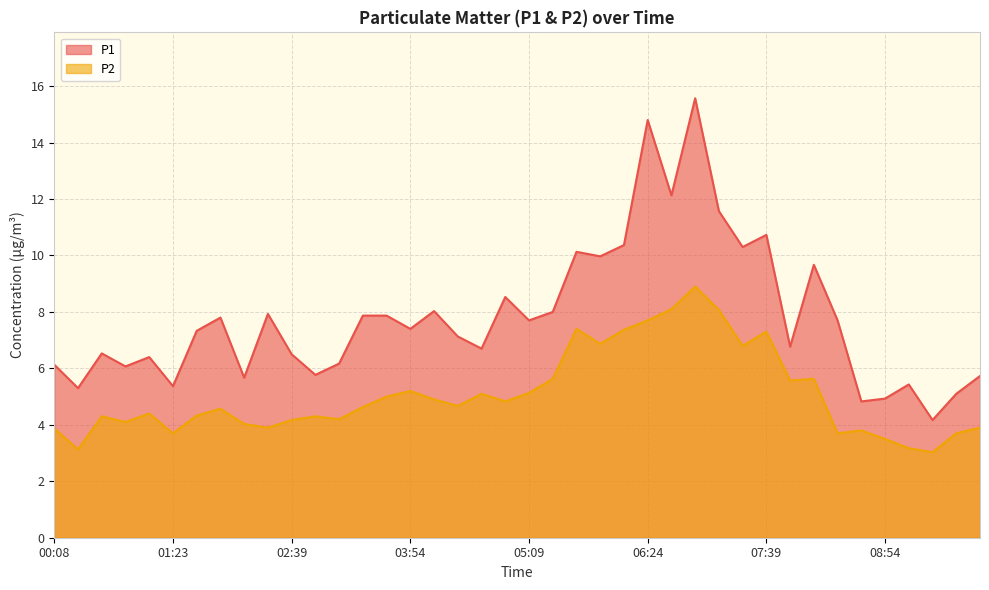

Which series changed the most between 01:23 and 04:24?

P1